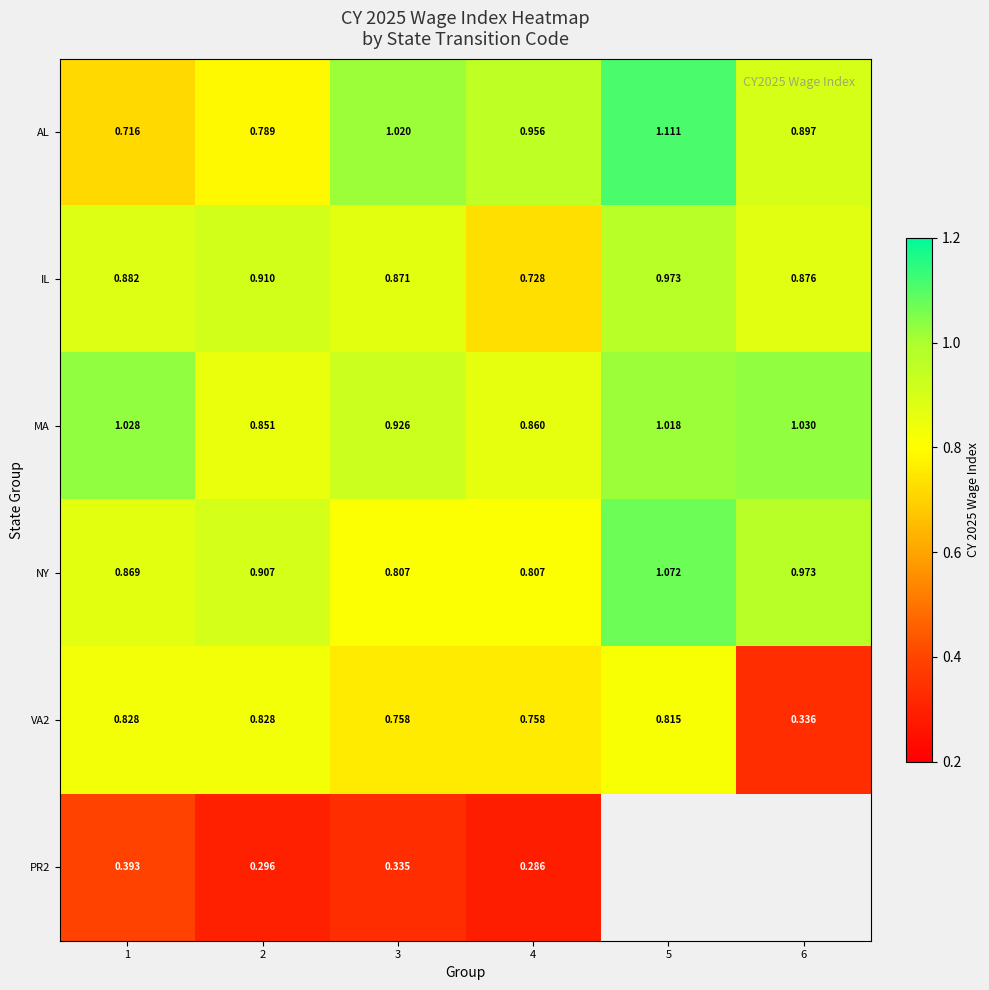

At which category does the chart reach its peak across all series?

5